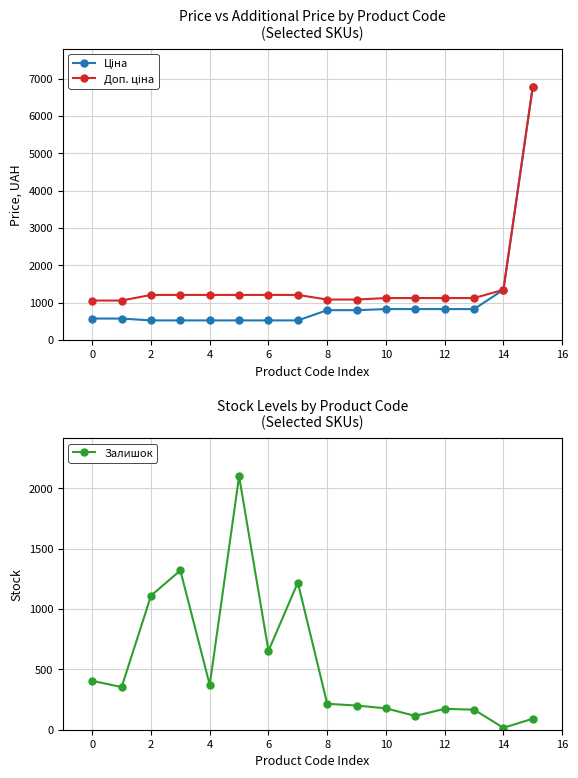

True or false: Доп. ціна has a value of 2012.7 at 2.

False